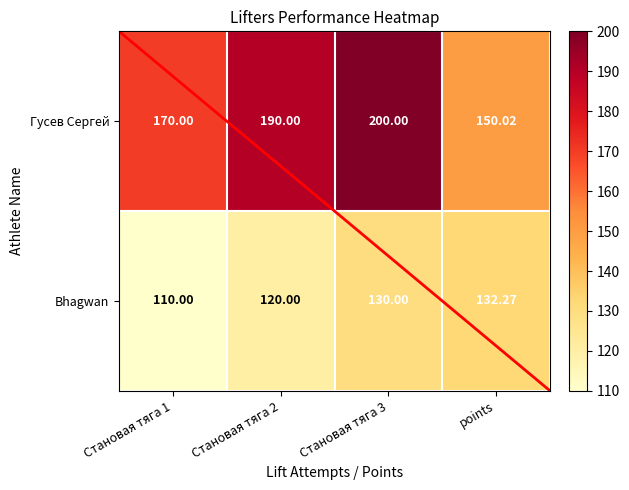

Which category has the highest value in the Bhagwan series?

points